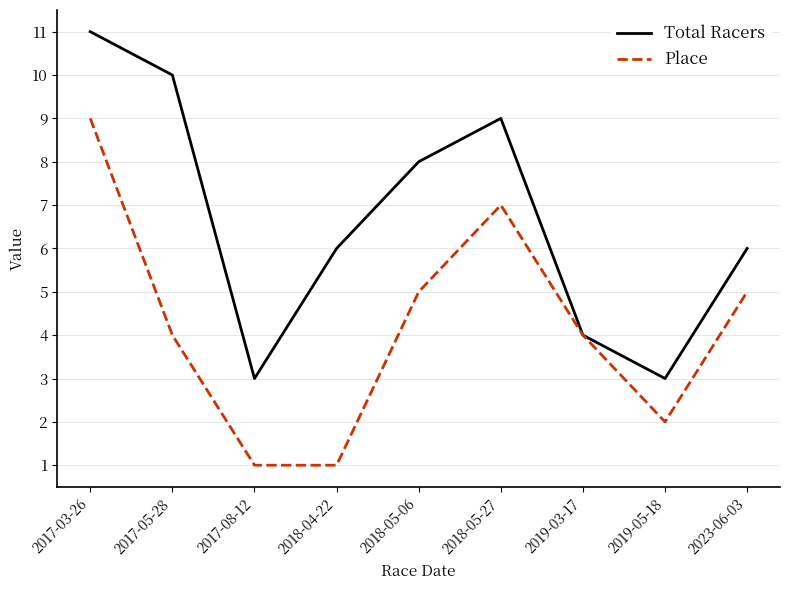

What is the total value across all series at 2019-05-18?

5